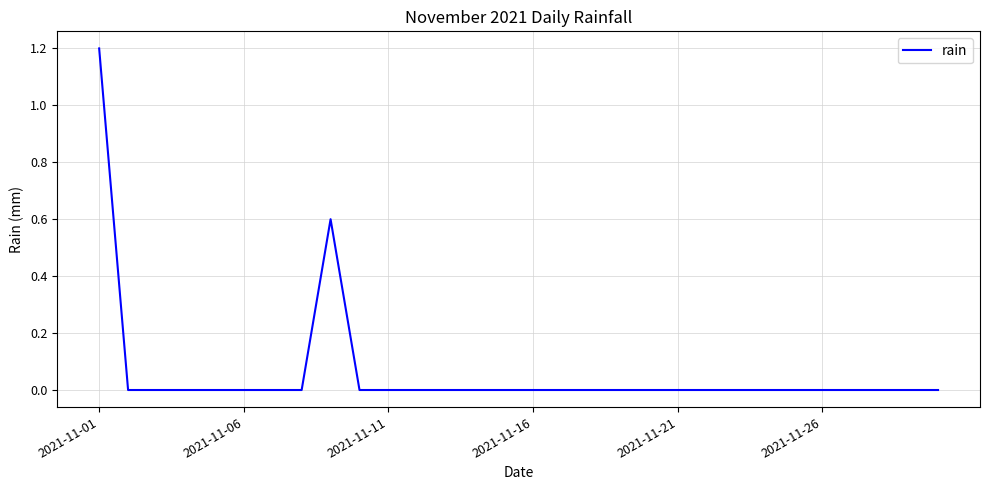

Reading left to right, list all the values displayed in this chart.

1.2	0.0	0.0	0.0	0.0	0.0	0.0	0.0	0.6	0.0	0.0	0.0	0.0	0.0	0.0	0.0	0.0	0.0	0.0	0.0	0.0	0.0	0.0	0.0	0.0	0.0	0.0	0.0	0.0	0.0